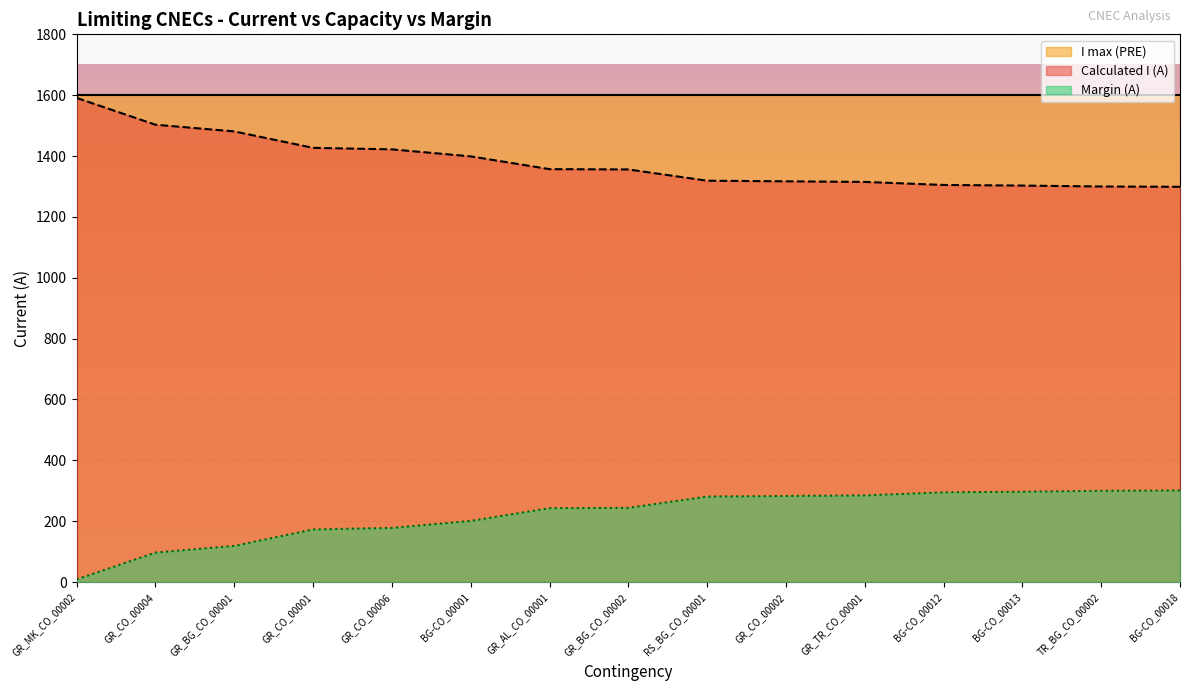

What is the maximum value for Margin (A)?

301